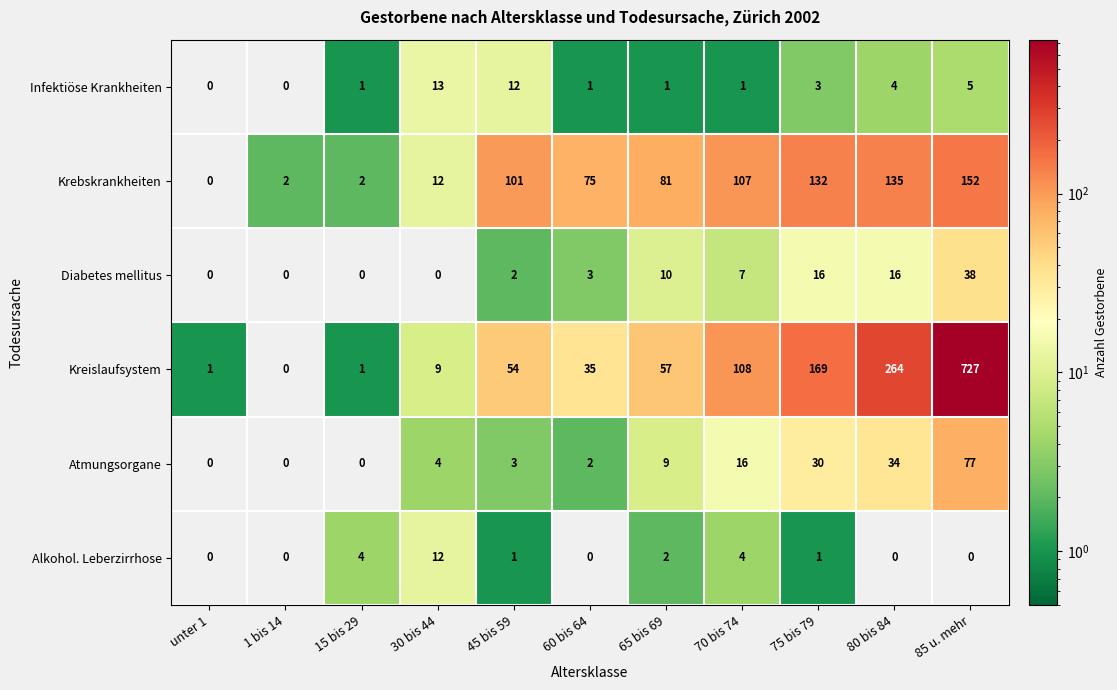

Which series has the largest total across all categories?

Kreislaufsystem